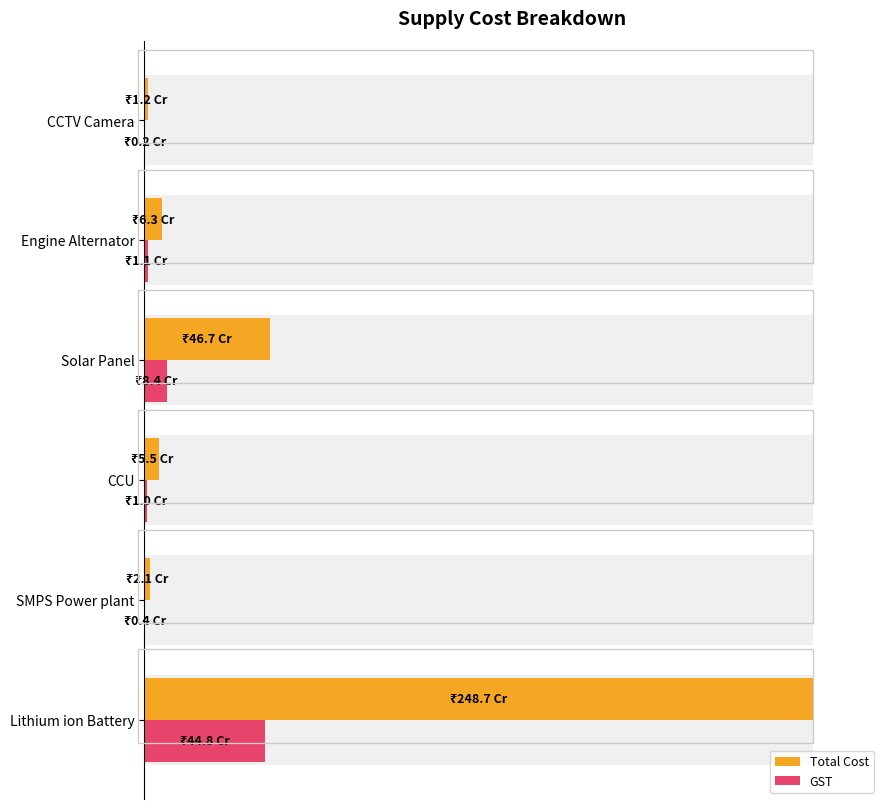

At Lithium ion Battery, list the series in order from smallest to largest.

GST, Total Cost